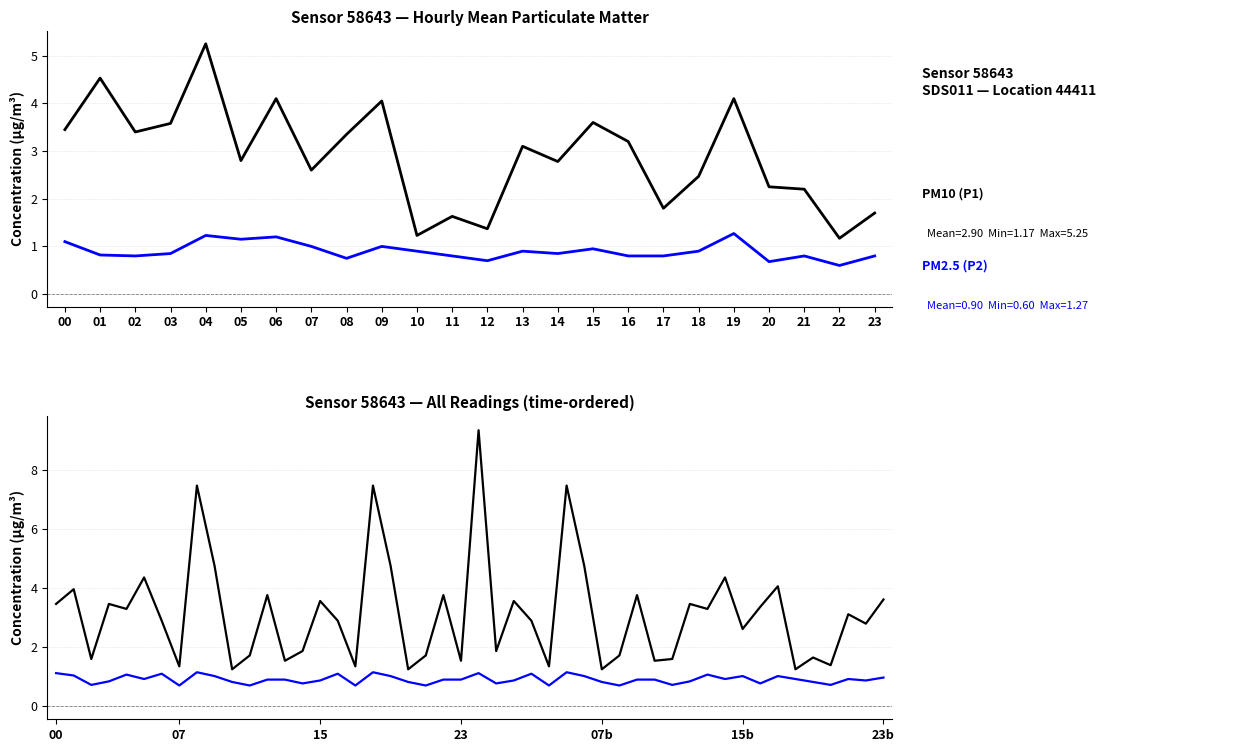

True or false: PM10 (P1) has more than 1 points higher than both neighbors.

True